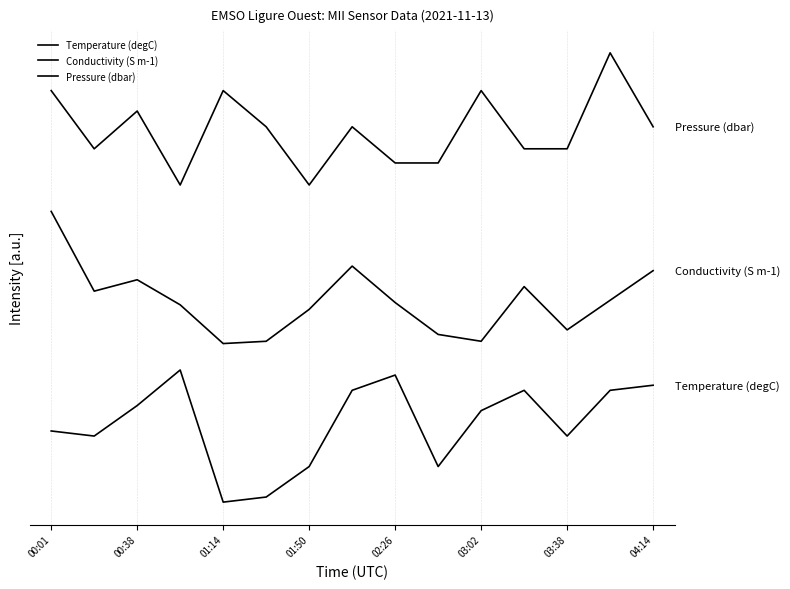

Is this an area chart (filled region under the line)?

No